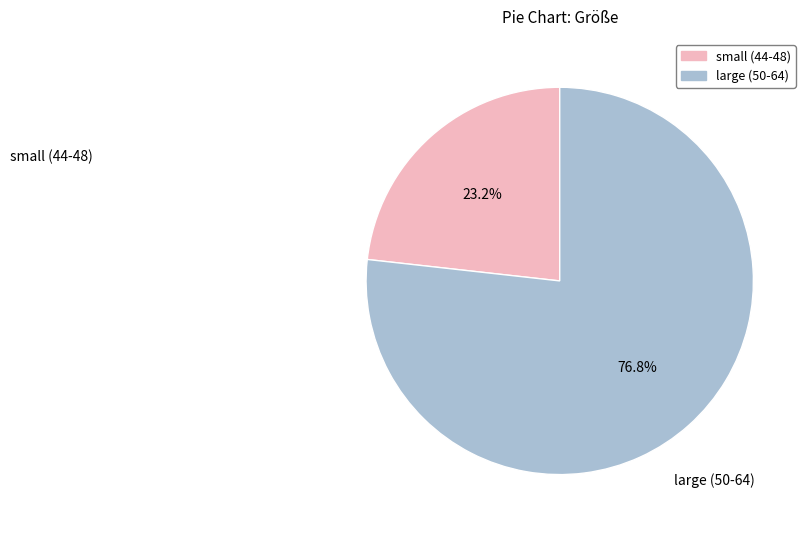

Is there a majority slice in this chart?

Yes